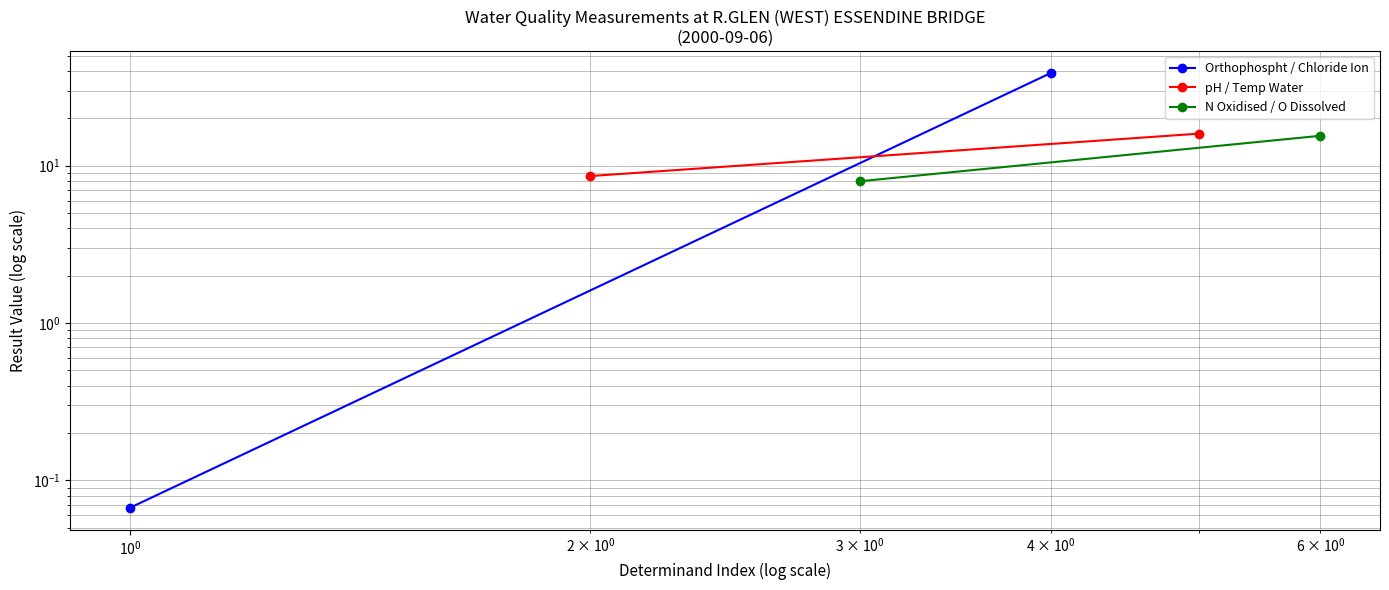

What is the minimum value for pH / Temp Water?

8.6